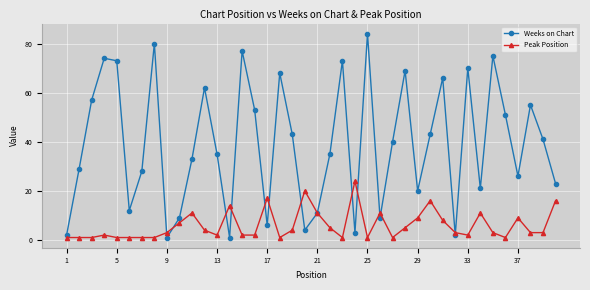

Which series has the widest spread of values?

Weeks on Chart